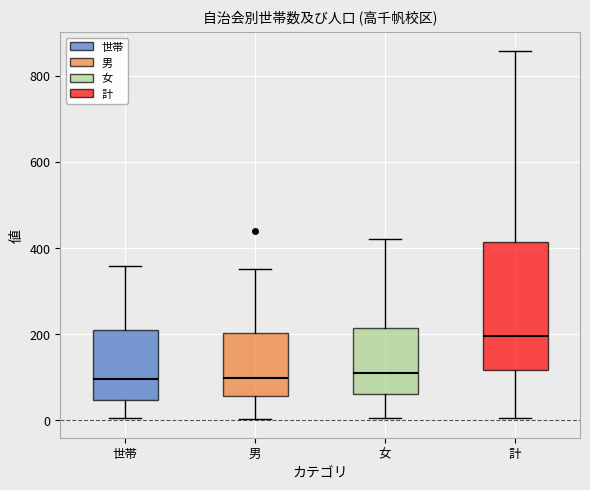

Which box is the tallest, from its lower edge to its upper edge?

計